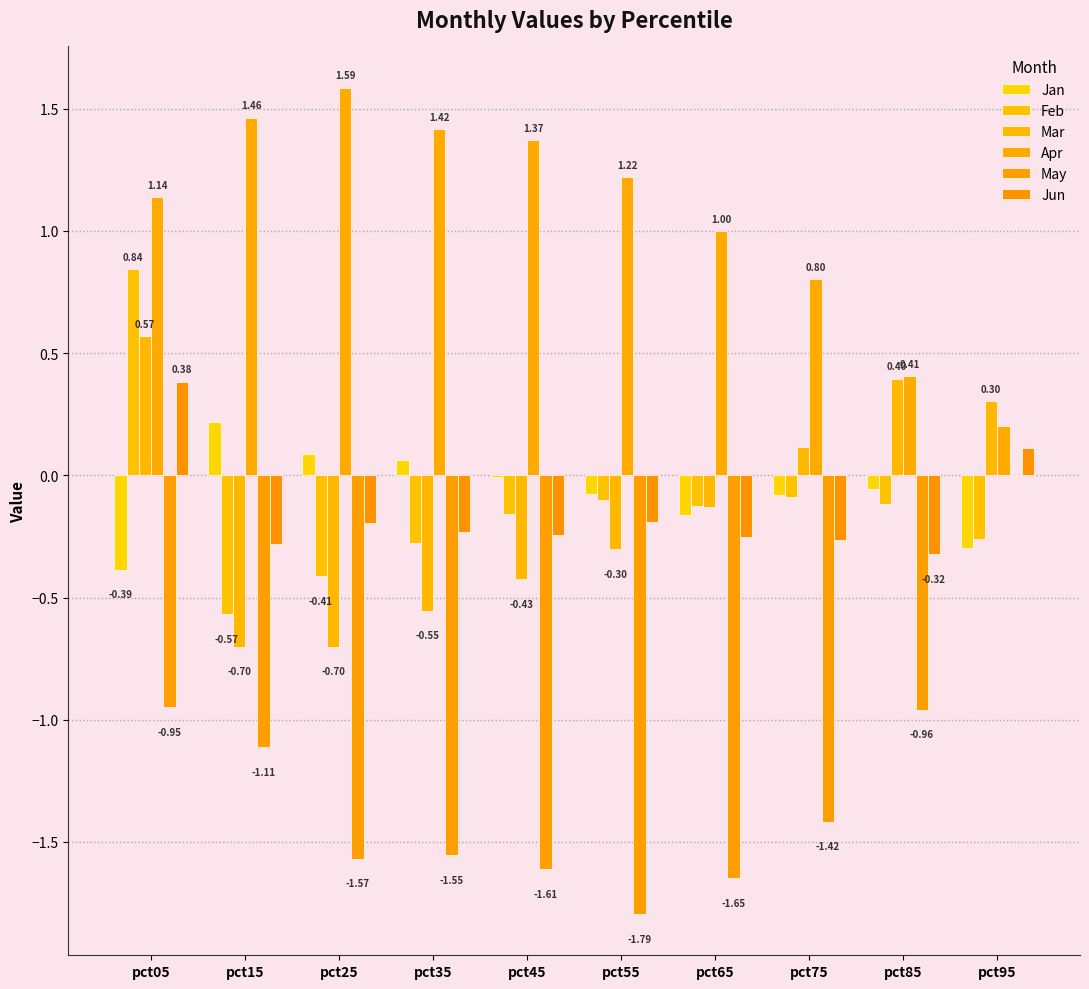

What is the average value of the May series?

-1.3